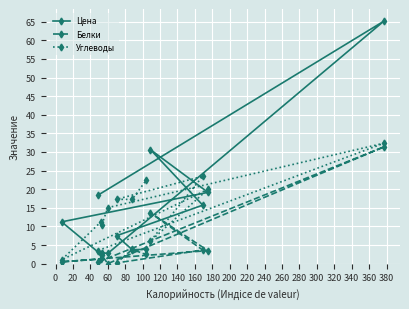

What is the value of the Углеводы point at the 11th from the left?

20.0